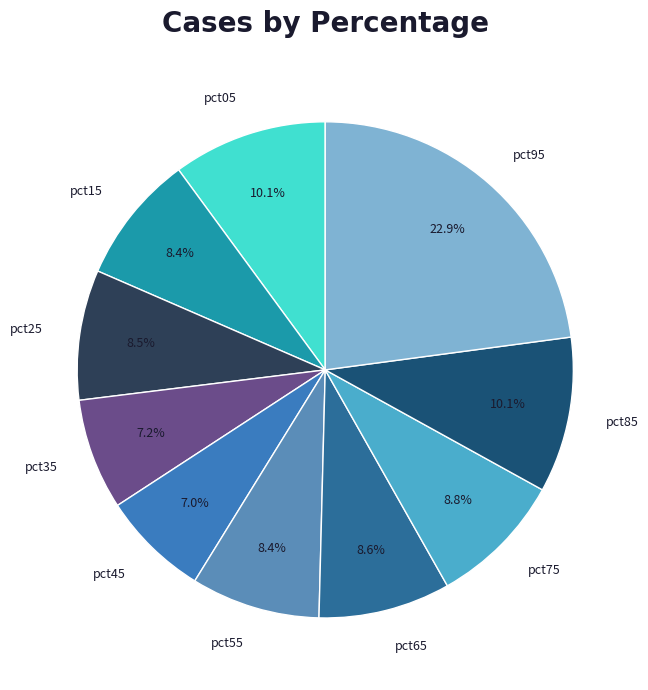

What portion of the pie excludes pct85?

89.9%